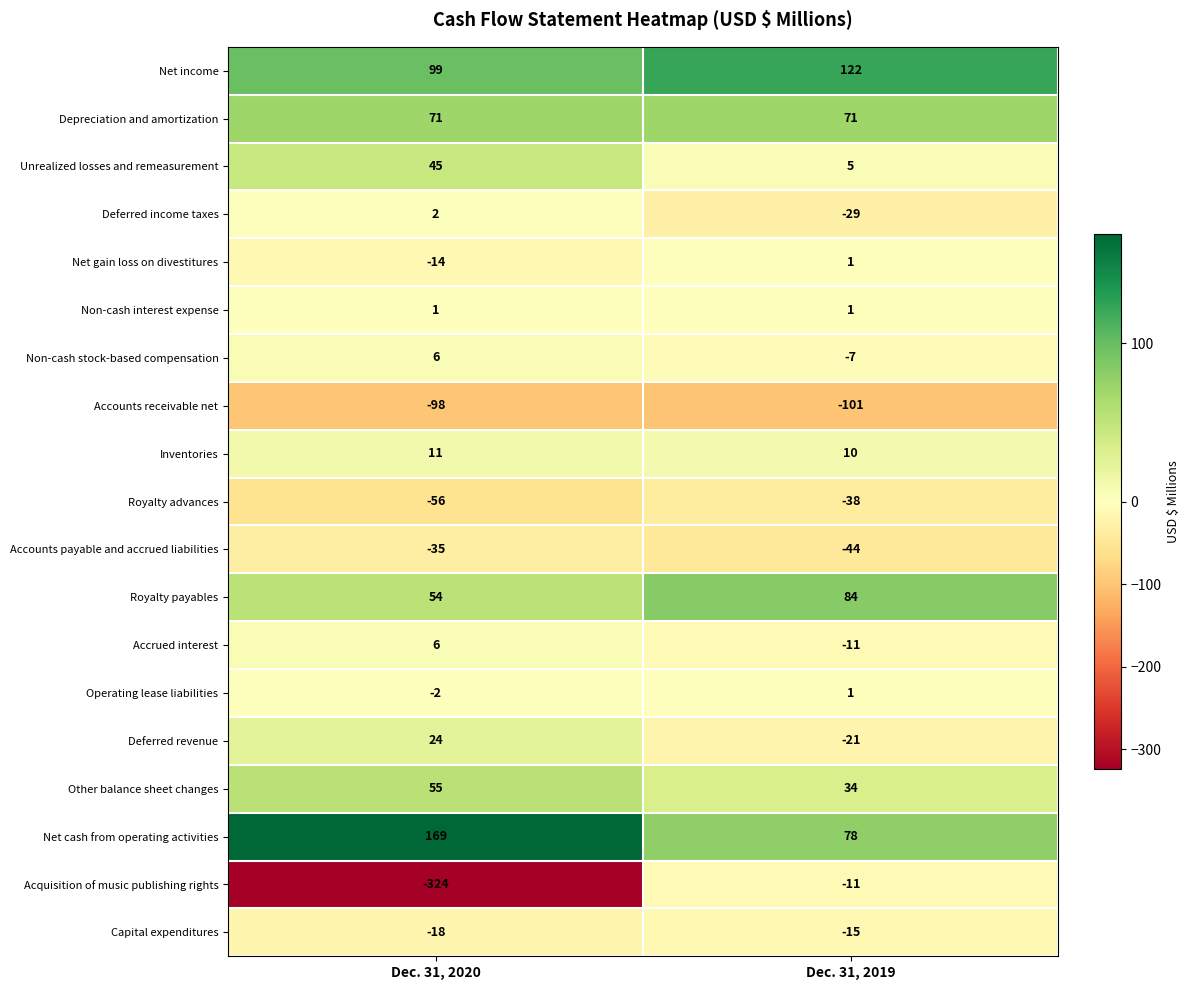

What is the sum of all Royalty advances values?

-94